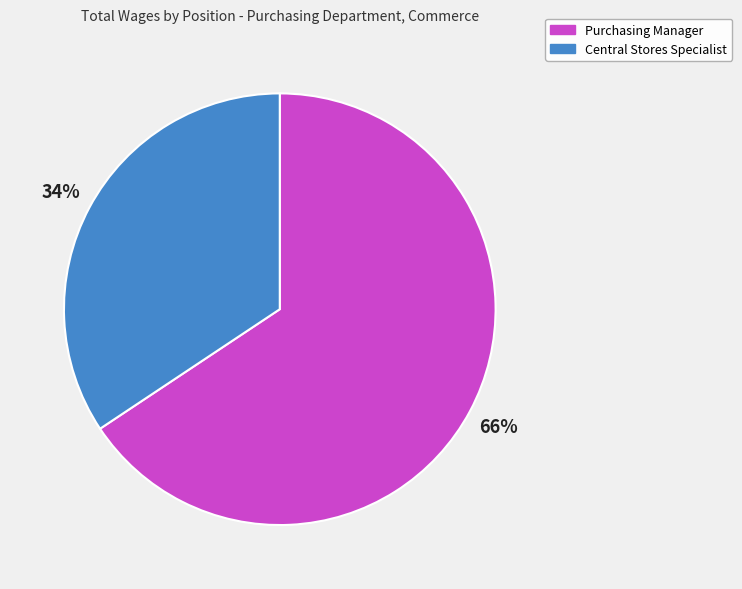

How many slices are in this pie chart?

2